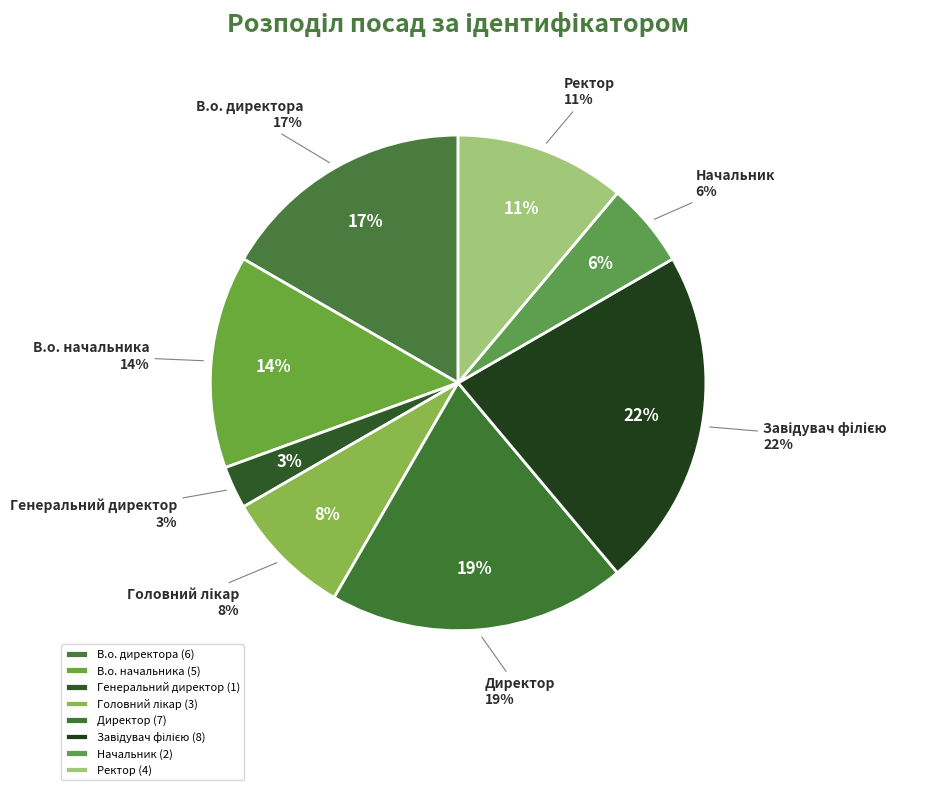

What is the change in value from Головний лікар to Завідувач філією?

+5